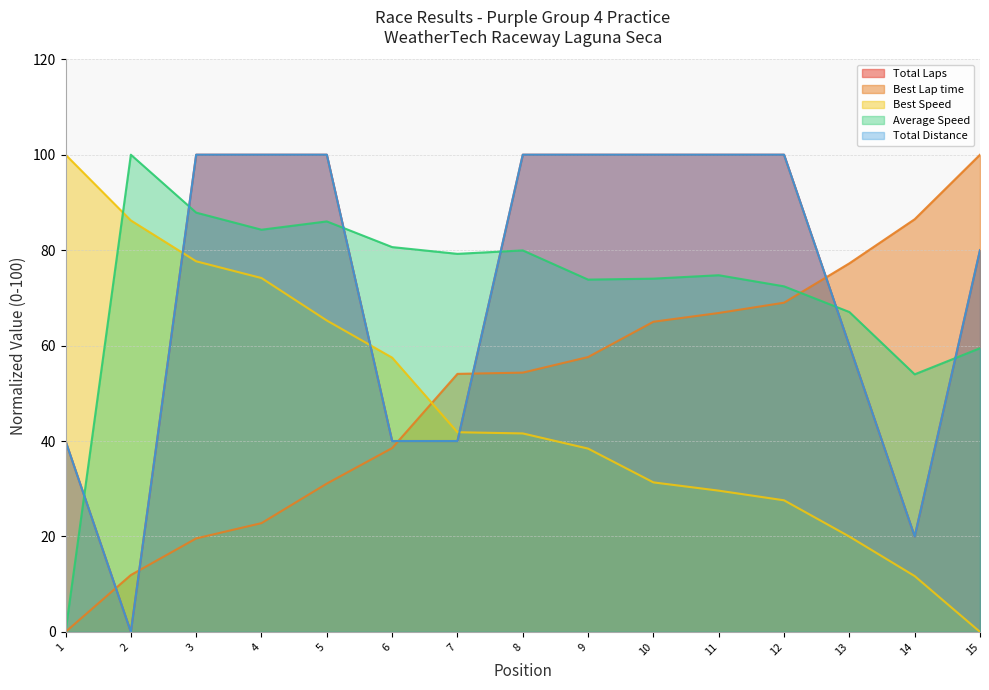

Does the chart have visible grid lines?

Yes